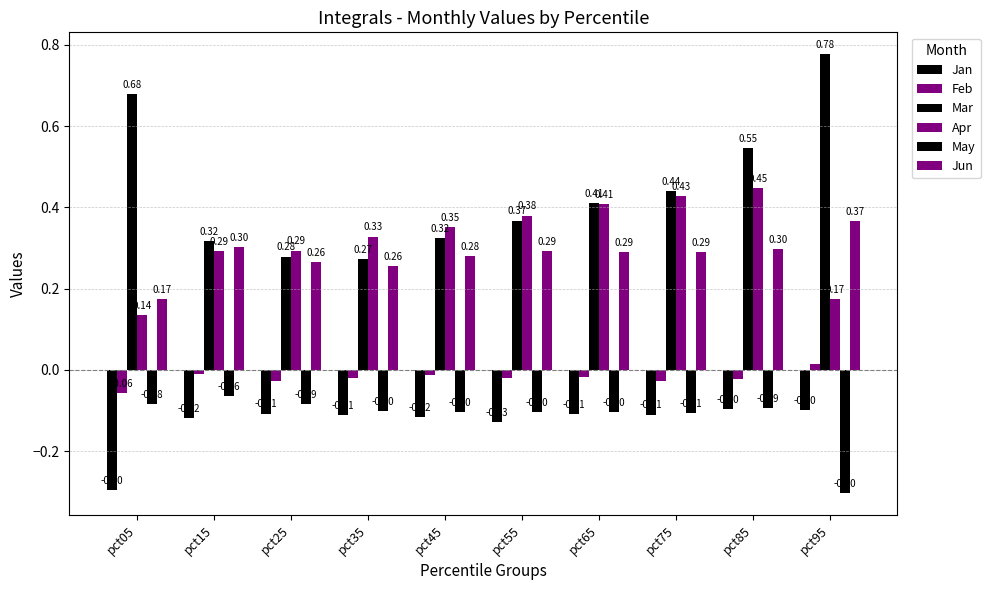

What is the maximum value for Mar?

0.8